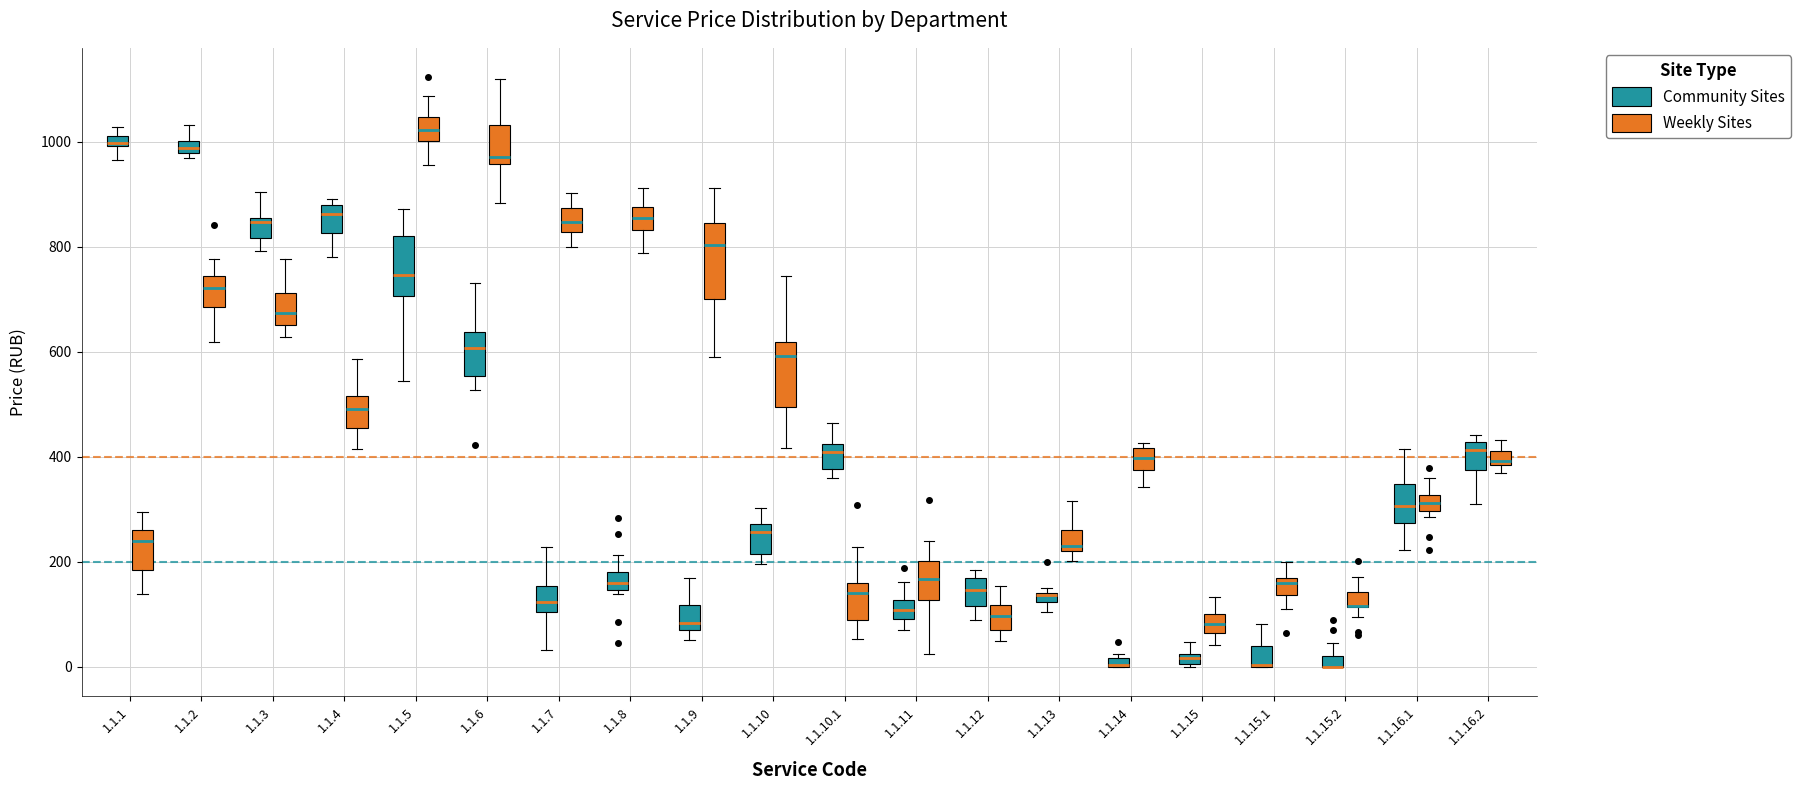

Where does the upper whisker of the box for 1.1.15.1 (Community Sites) end on the y-axis? The values are not printed on the chart, so give them approximately, as read against the axis.

80